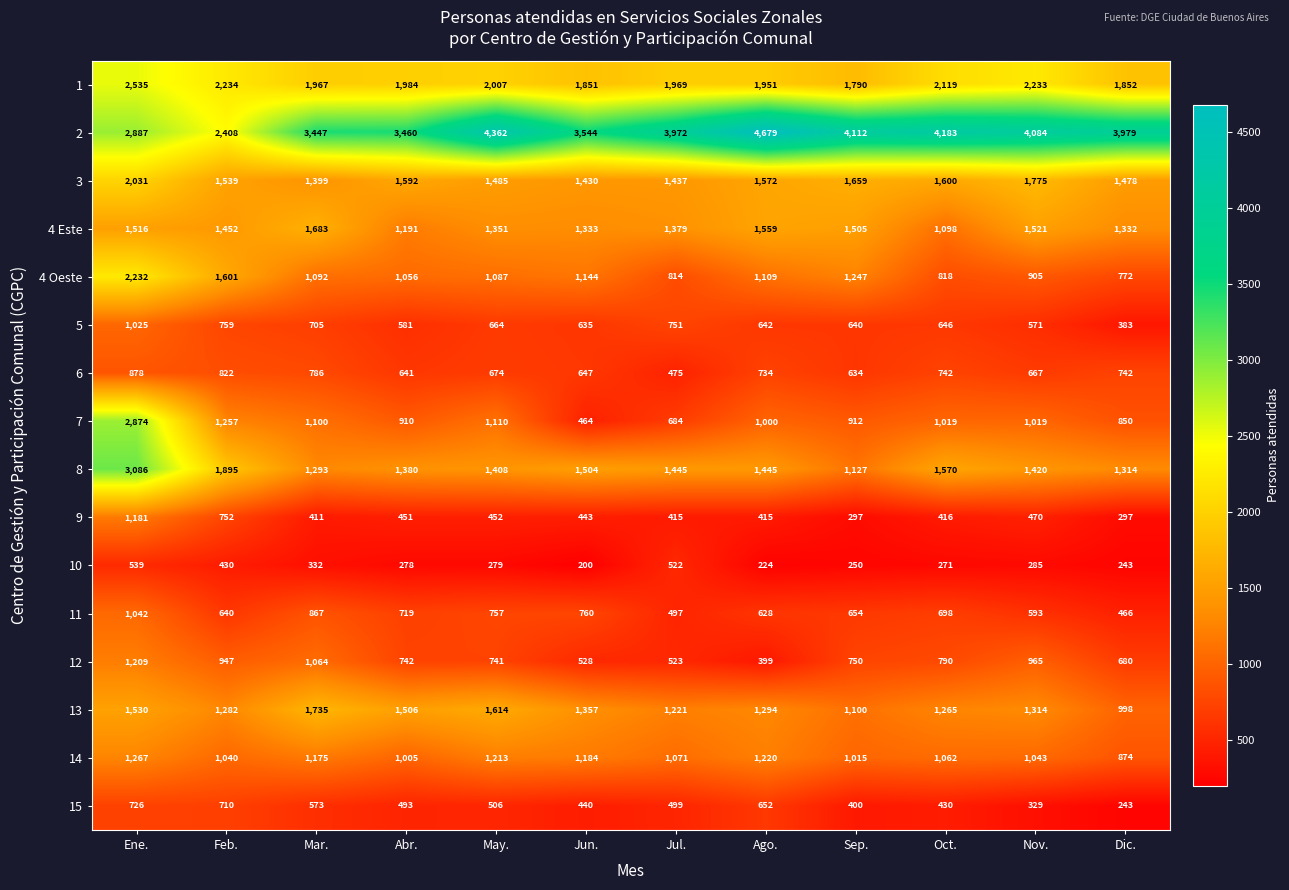

At which label does 3 first exceed 1572?

Ene.